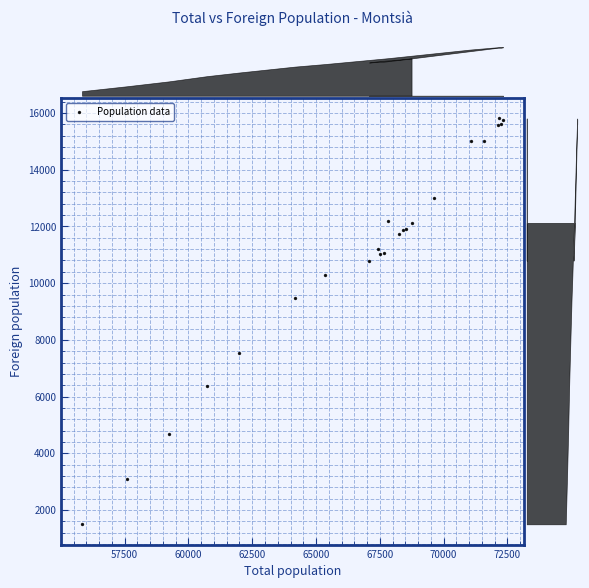

What Y value in the scatter plot is closest to 8652?

9472